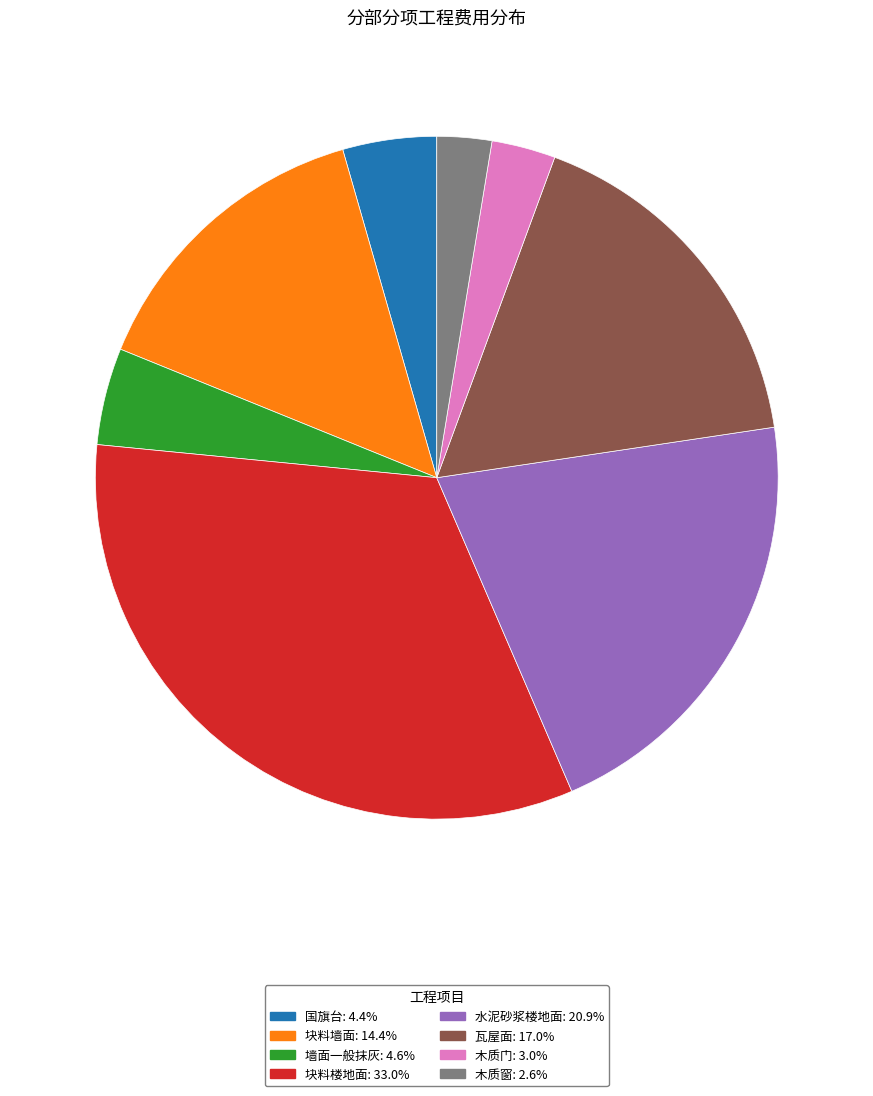

What is the ratio of the value at 木质门: 3.0% to the value at 墙面一般抹灰: 4.6%?

0.7